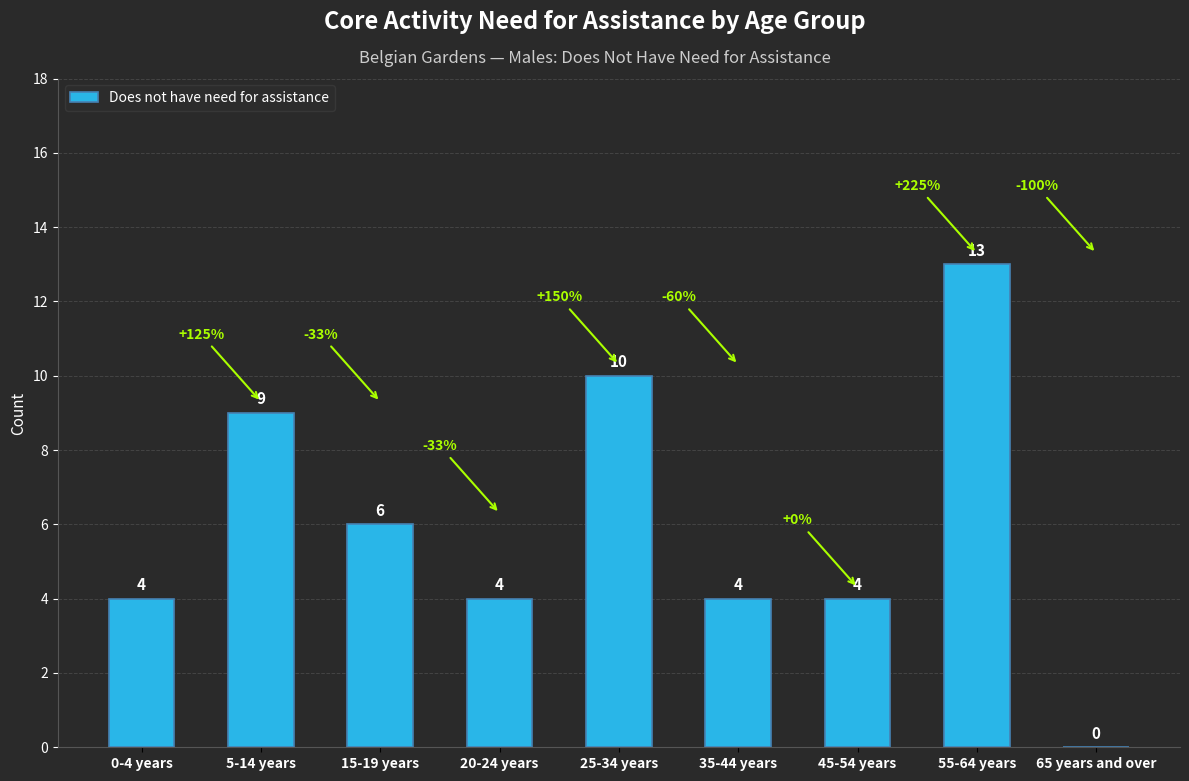

At which label is the value closest to 6?

15-19 years